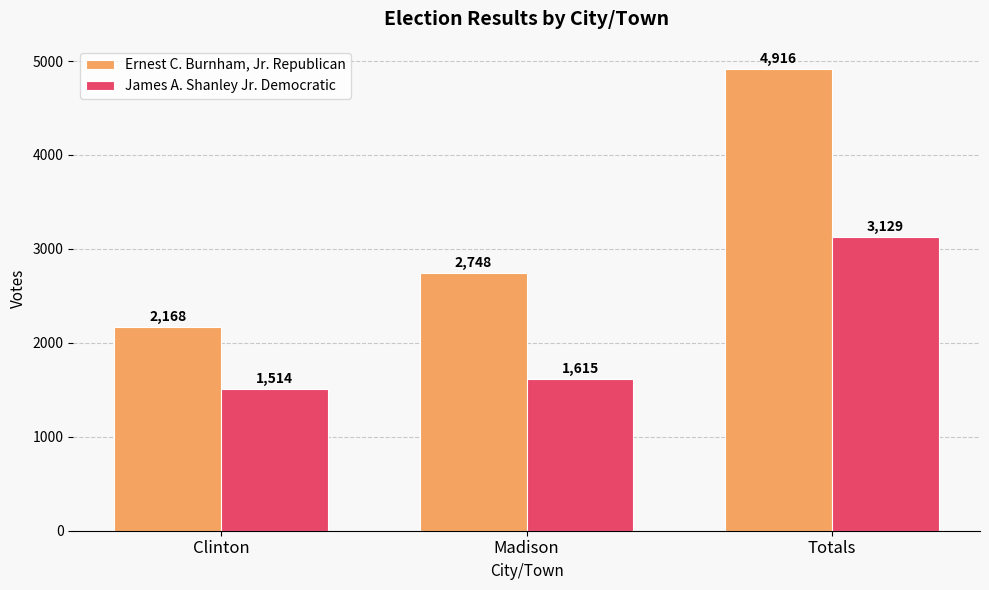

Count the Ernest C. Burnham, Jr. Republican values in the range 2168 to 4916.

3